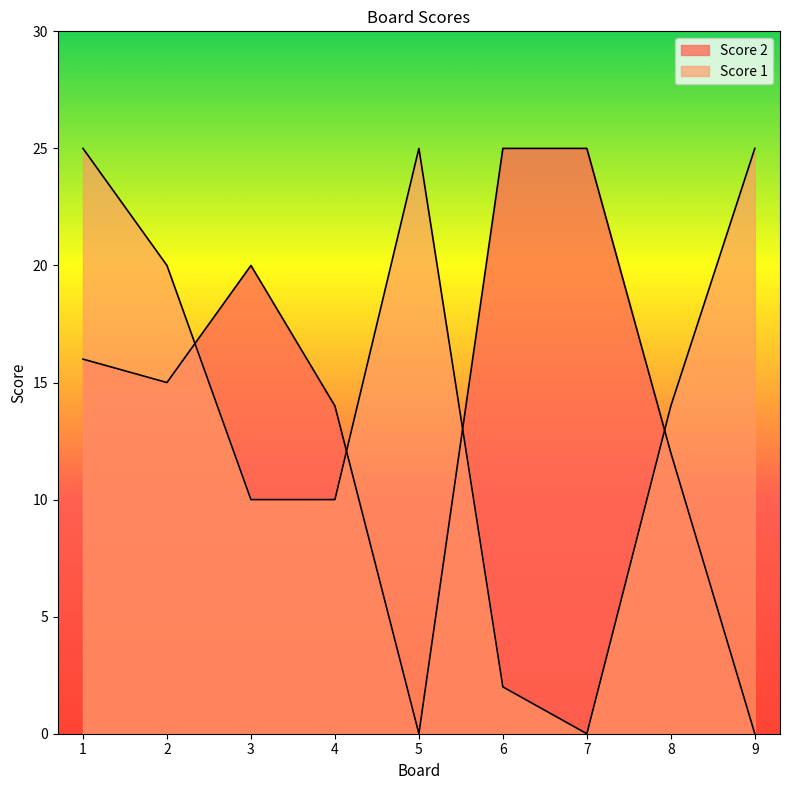

Where does the Score 2 series first go above 15?

1